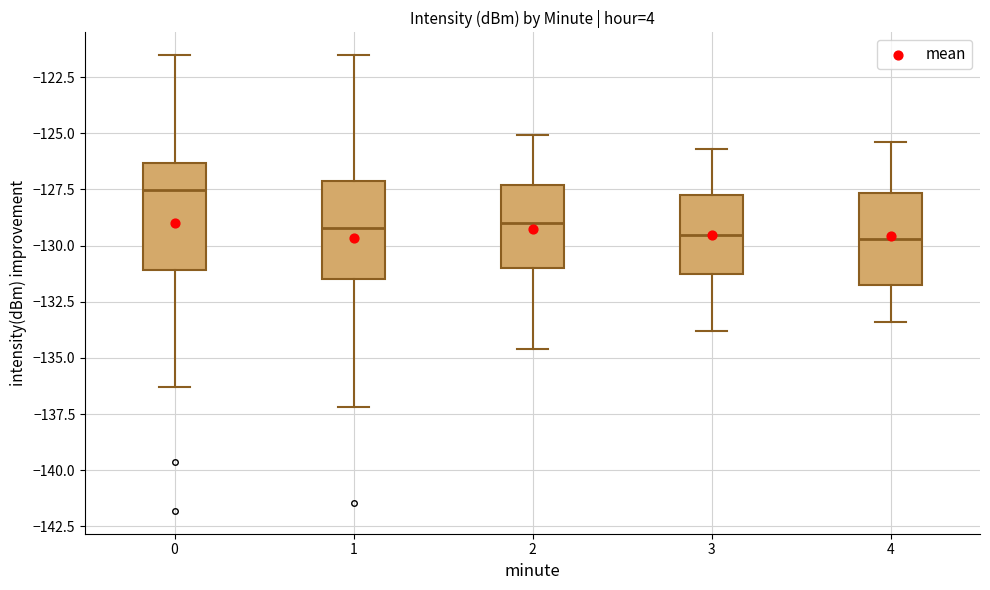

Reading left to right, read every box against the y-axis: the position of its median line, the range the box covers, and the ends of its whiskers. The values are not printed on the chart, so give them approximately, as read against the axis.

0: median -127.5, box -131.0 to -126.5, whiskers -136.5 to -121.5
1: median -129.0, box -131.5 to -127.0, whiskers -137.0 to -121.5
2: median -129.0, box -131.0 to -127.5, whiskers -134.5 to -125.0
3: median -129.5, box -131.0 to -127.5, whiskers -134.0 to -125.5
4: median -129.5, box -131.5 to -127.5, whiskers -133.5 to -125.5